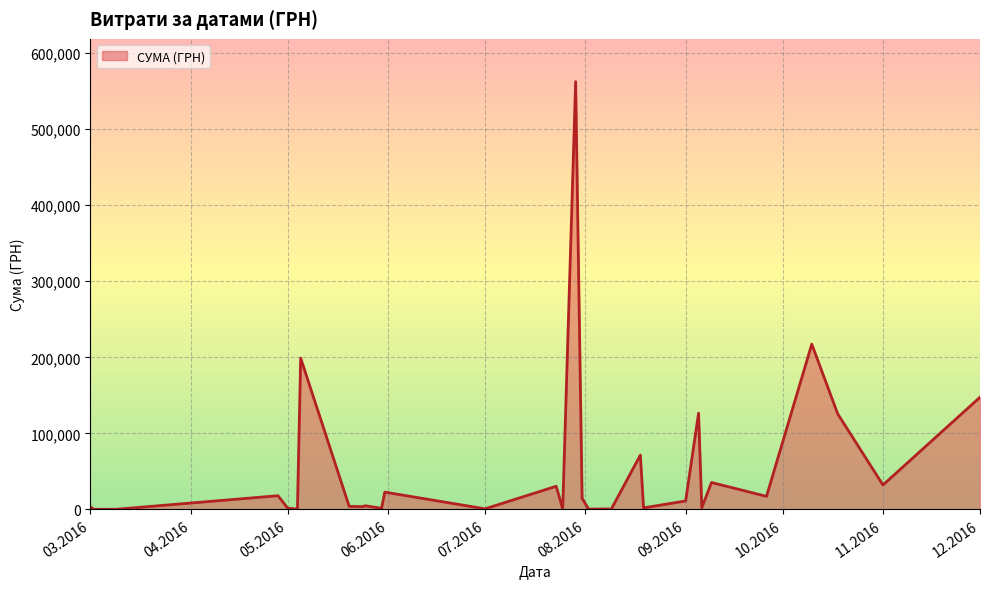

What is the maximum value shown in the chart?

562653.8